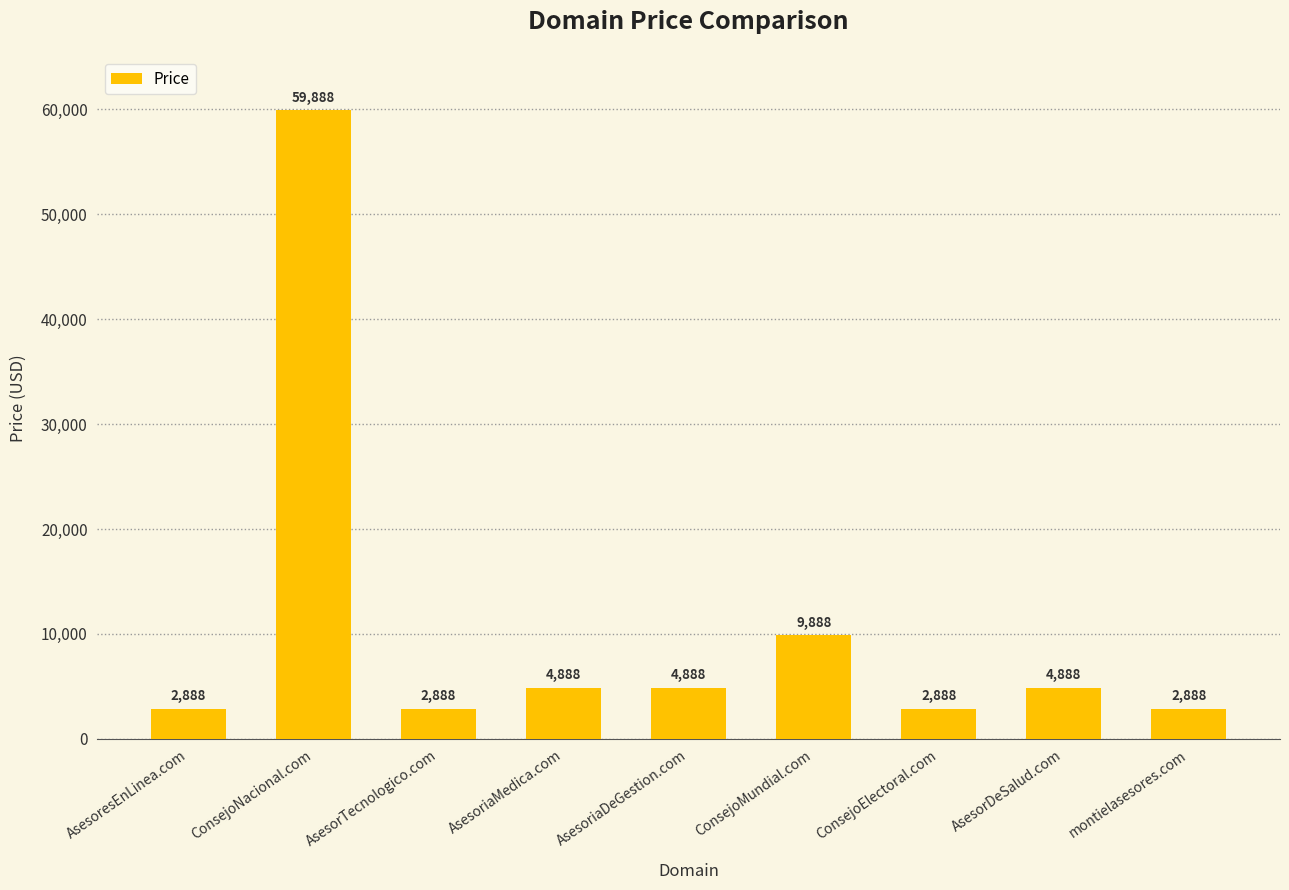

How many values are below 4888?

4